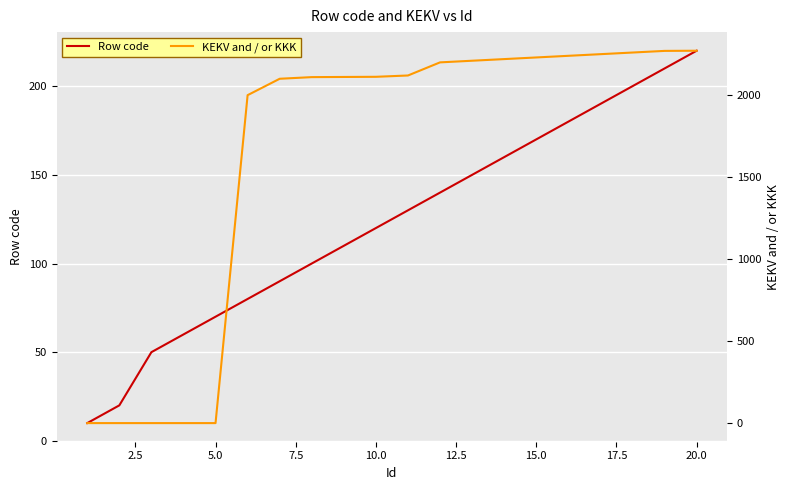

The value of Row code at 15.0 is 277. True or false?

False